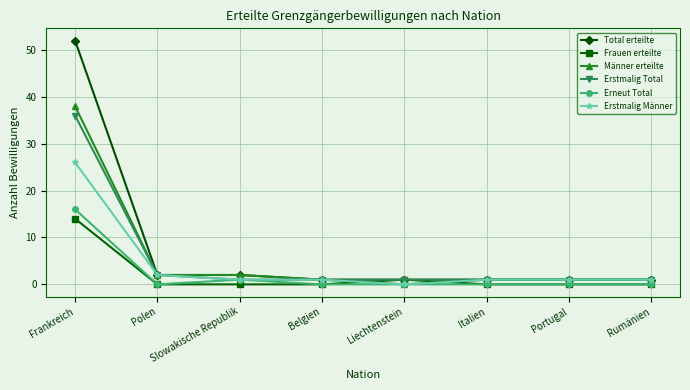

True or false: Erneut Total has a value of 0 at Belgien.

True